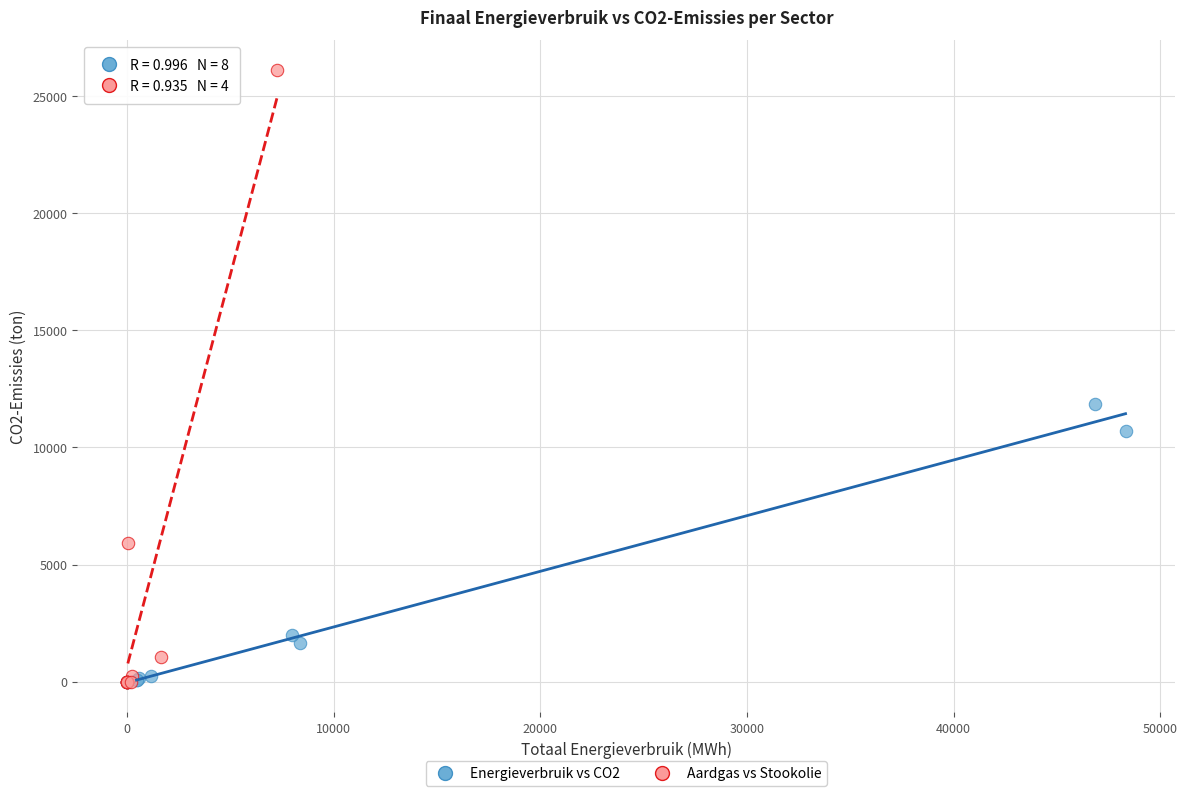

Which series contains the highest Y value?

Aardgas vs Stookolie